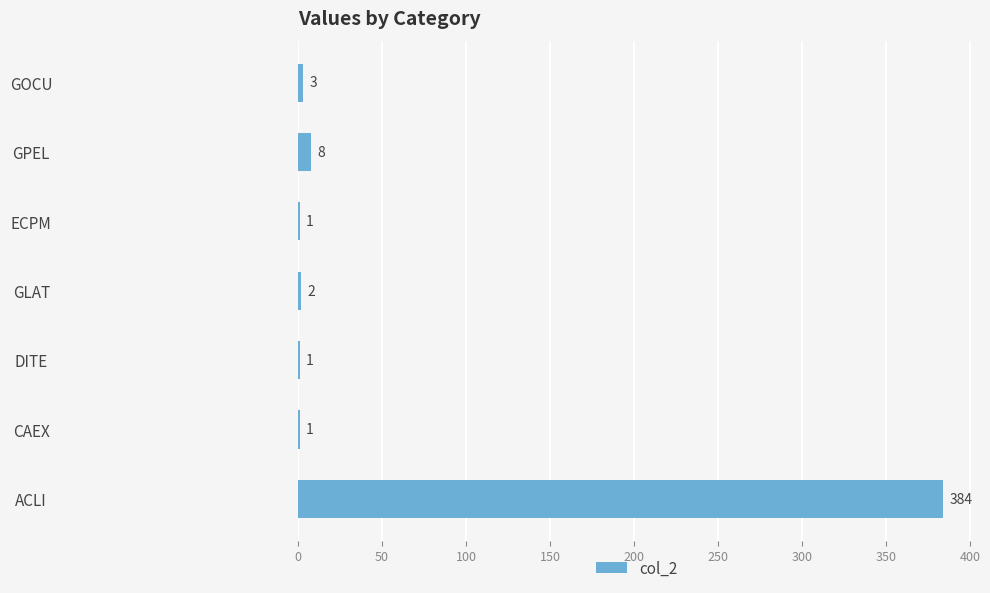

What is the sum of all values?

400